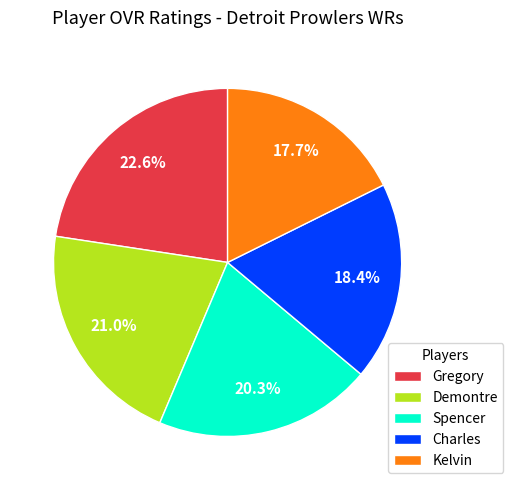

Which slice is the smallest?

Kelvin